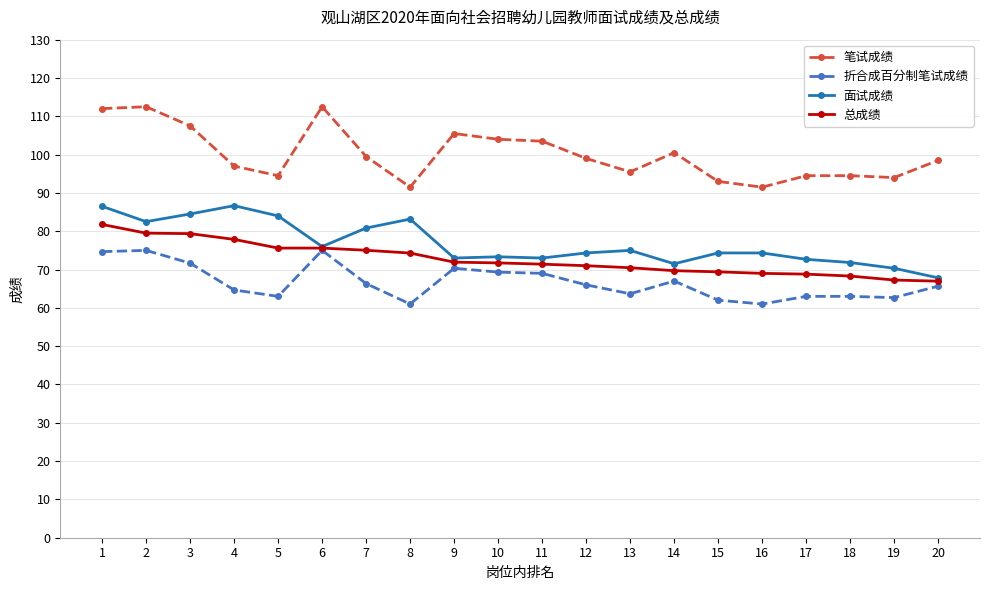

How many data points does each series have?

20